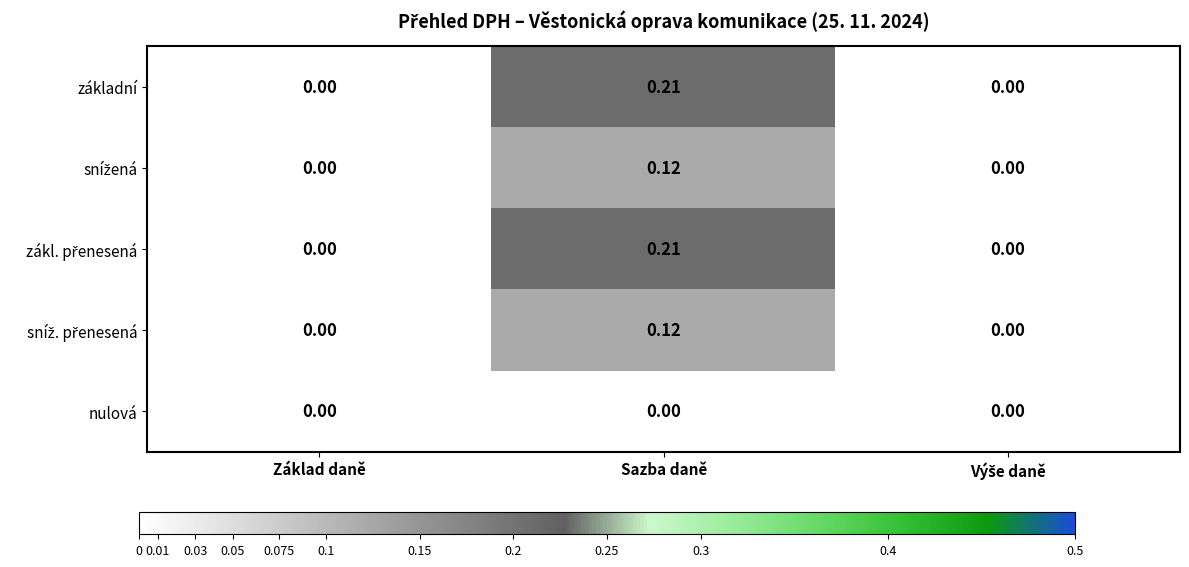

Which label corresponds to the largest value in the chart?

Sazba daně